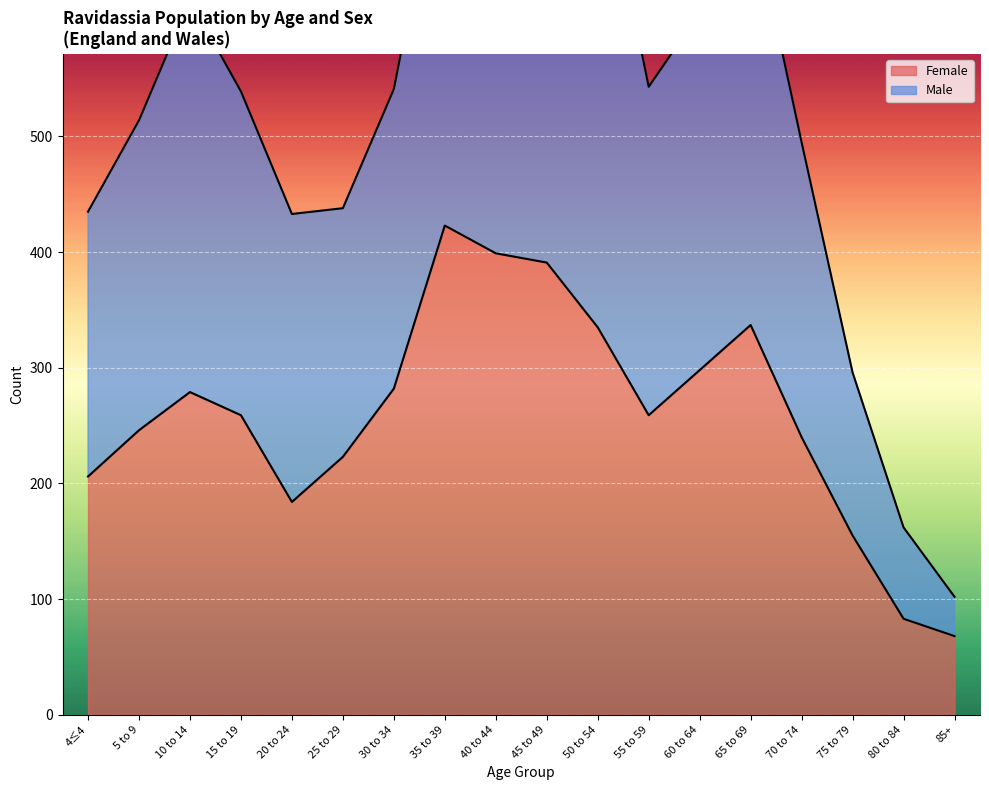

At how many categories does at least one series exceed 270?

16